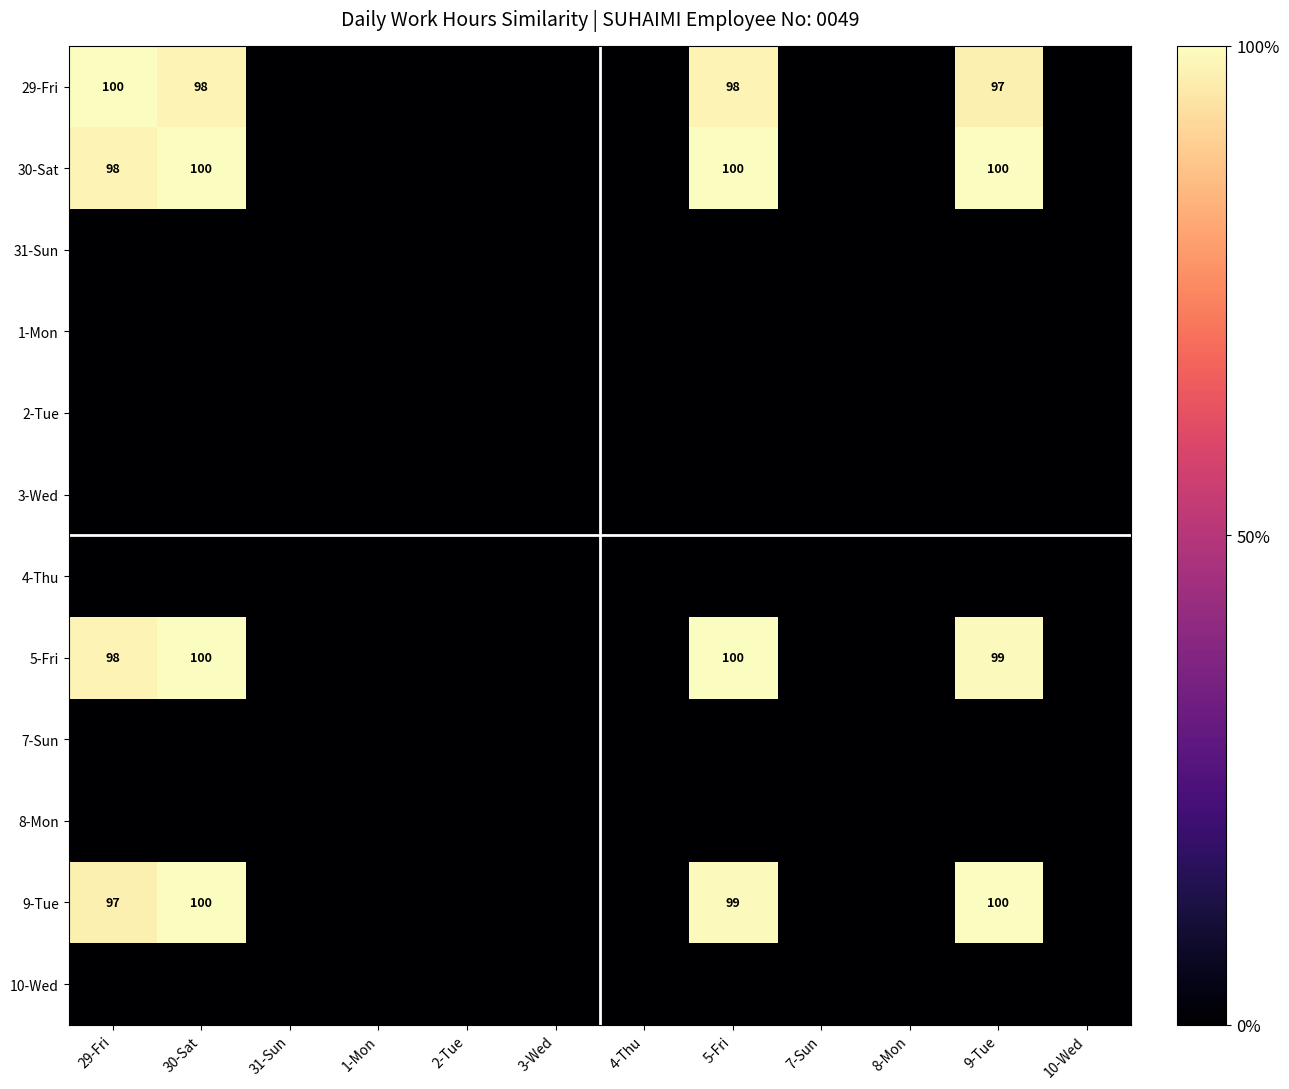

Rank the series at 2-Tue from lowest to highest value.

29-Fri, 30-Sat, 31-Sun, 1-Mon, 2-Tue, 3-Wed, 4-Thu, 5-Fri, 7-Sun, 8-Mon, 9-Tue, 10-Wed